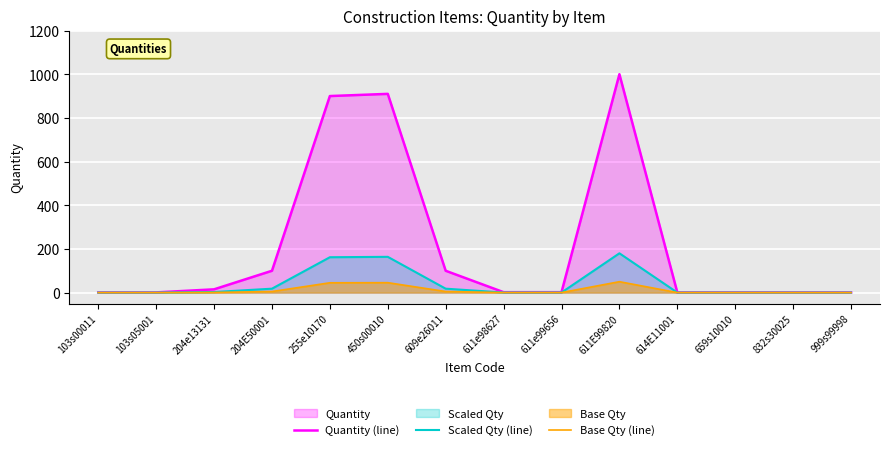

What is the maximum value for Quantity (line)?

1000.0